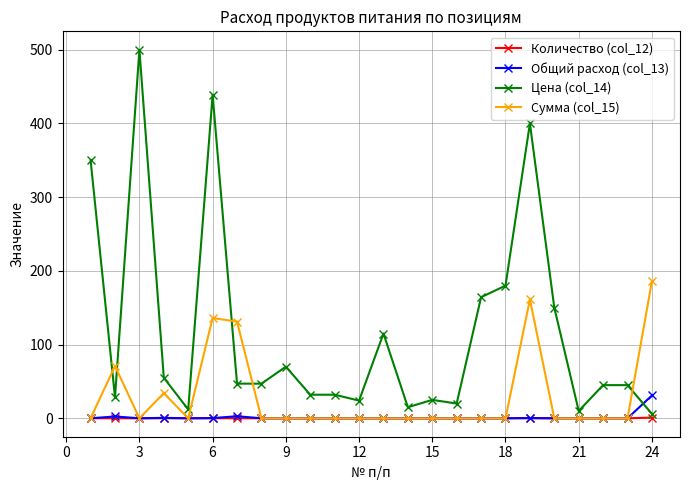

How many data points does each series have?

24